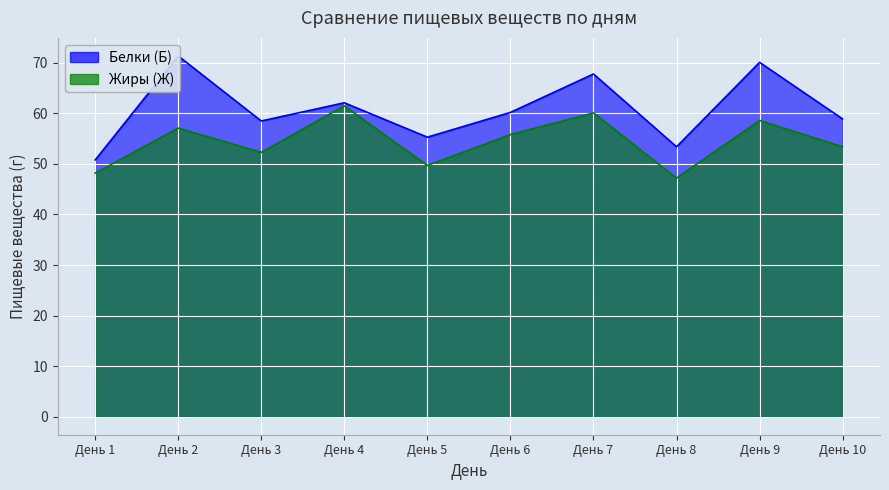

Where is the first local minimum for Жиры (Ж)?

День 3